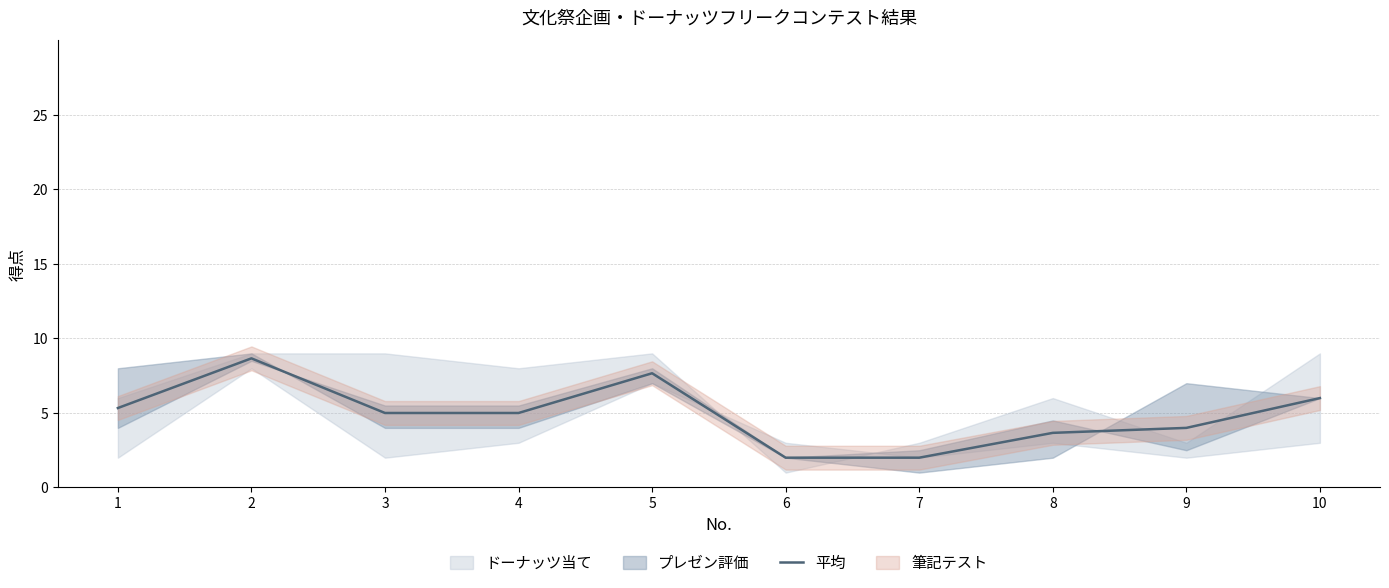

How many categories are shown in the chart?

10